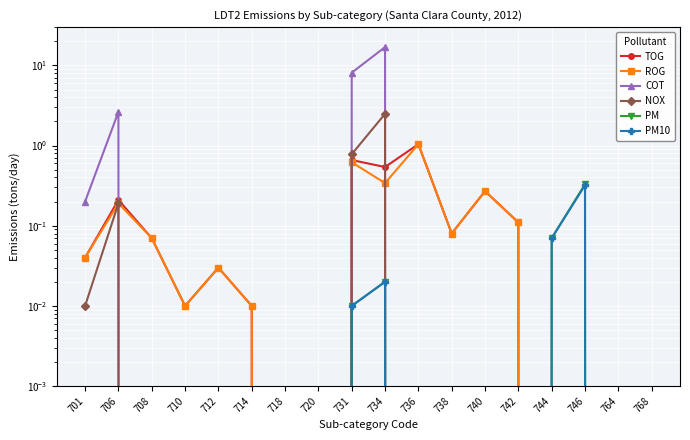

At how many categories does at least one series exceed 6?

2